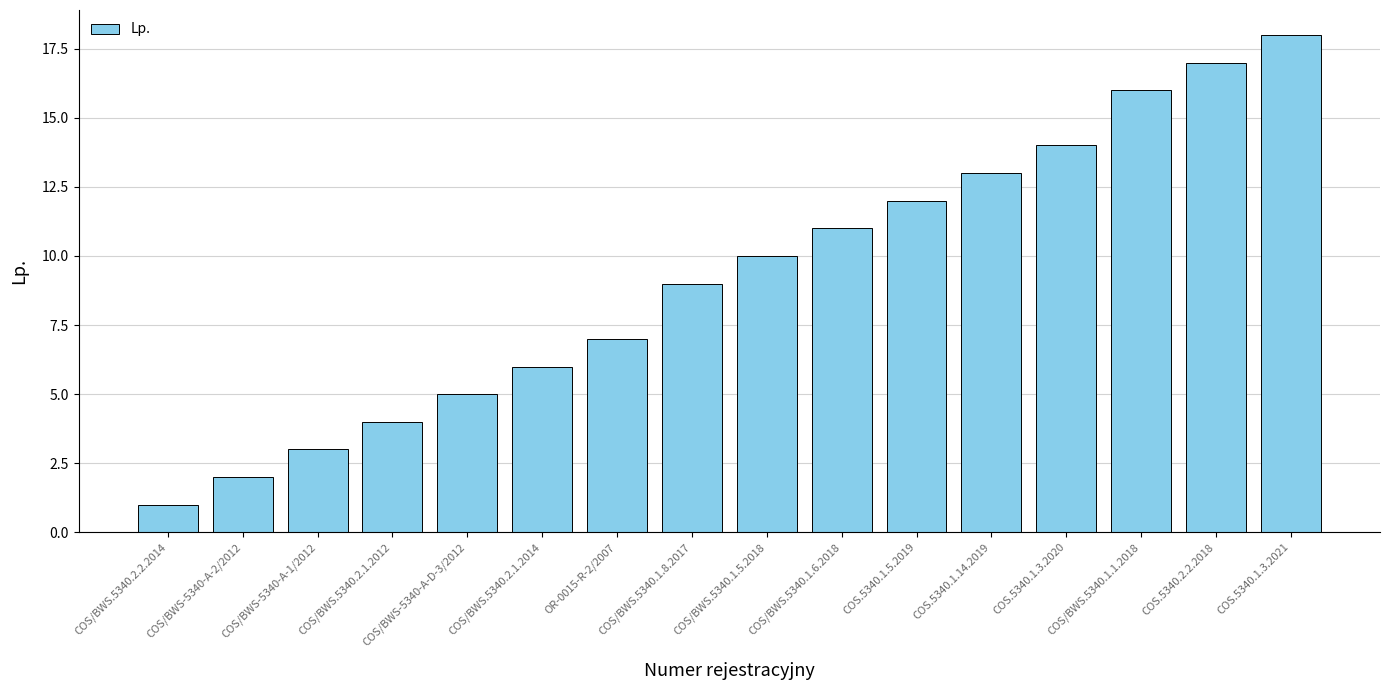

Are the bars grouped side by side (vs. stacked)?

No